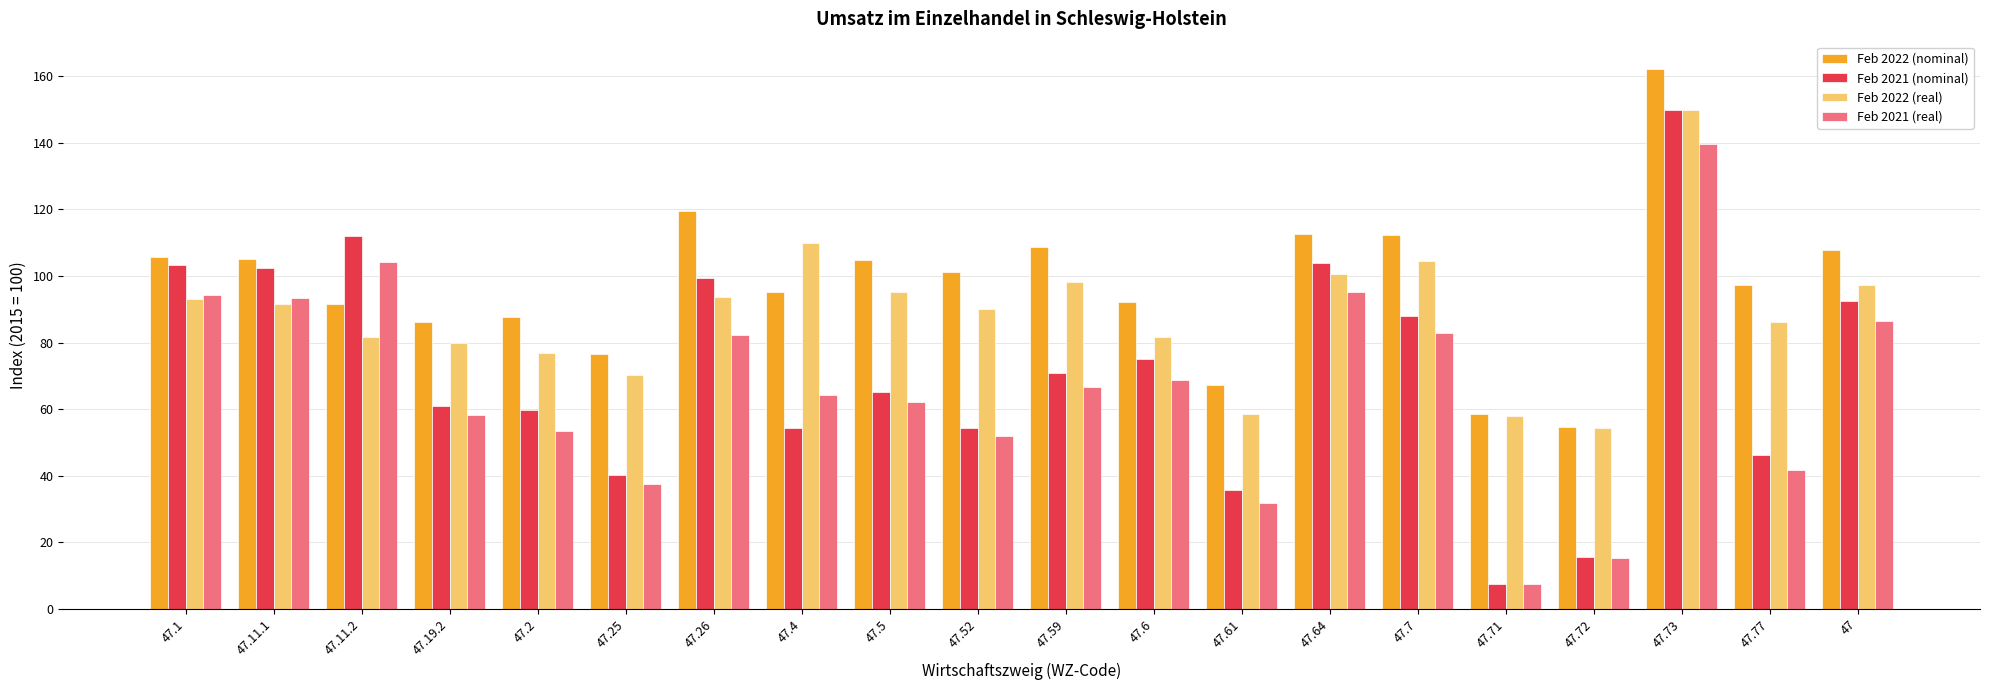

What is the difference between the Feb 2021 (real) values at 47.52 and 47.64?

43.4